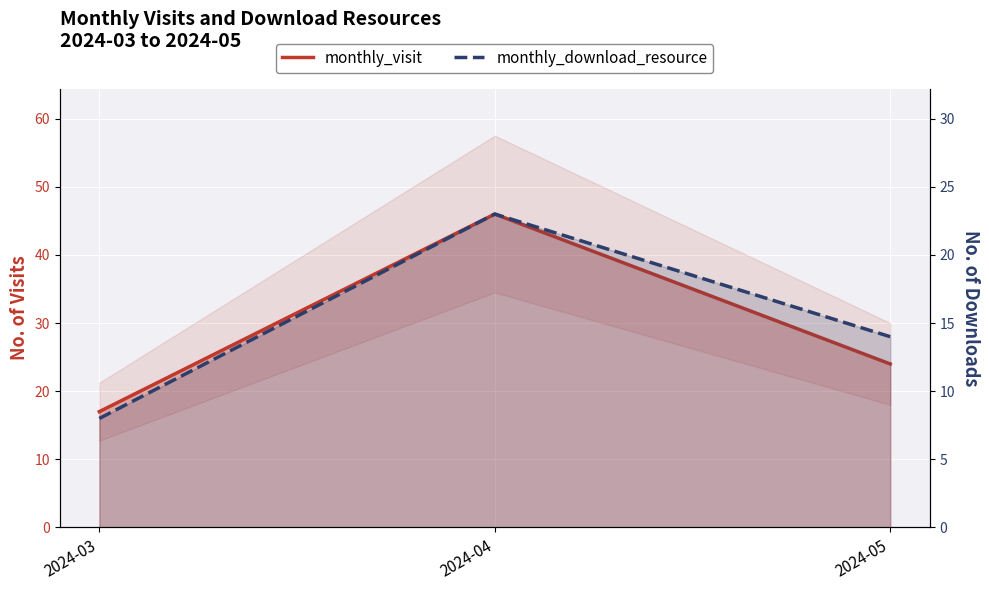

What are all the series names shown in the legend?

monthly_visit, monthly_download_resource